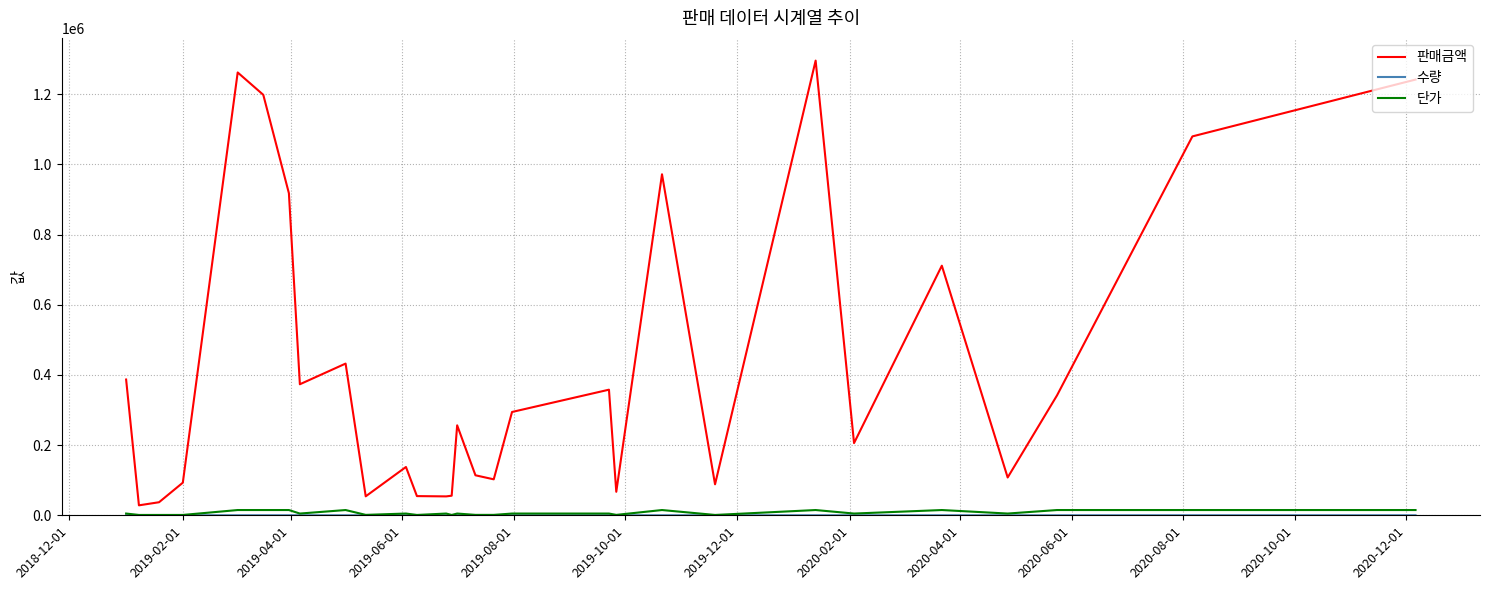

True or false: 단가 and 판매금액 intersect in this chart.

False